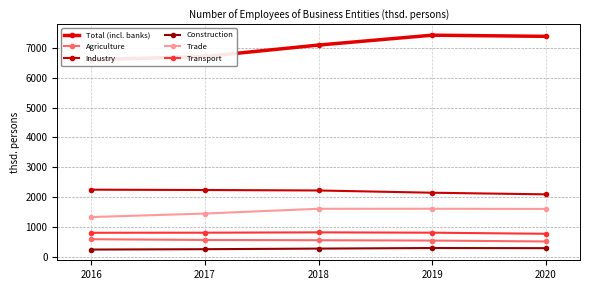

True or false: Transport and Total (incl. banks) cross at least once.

False